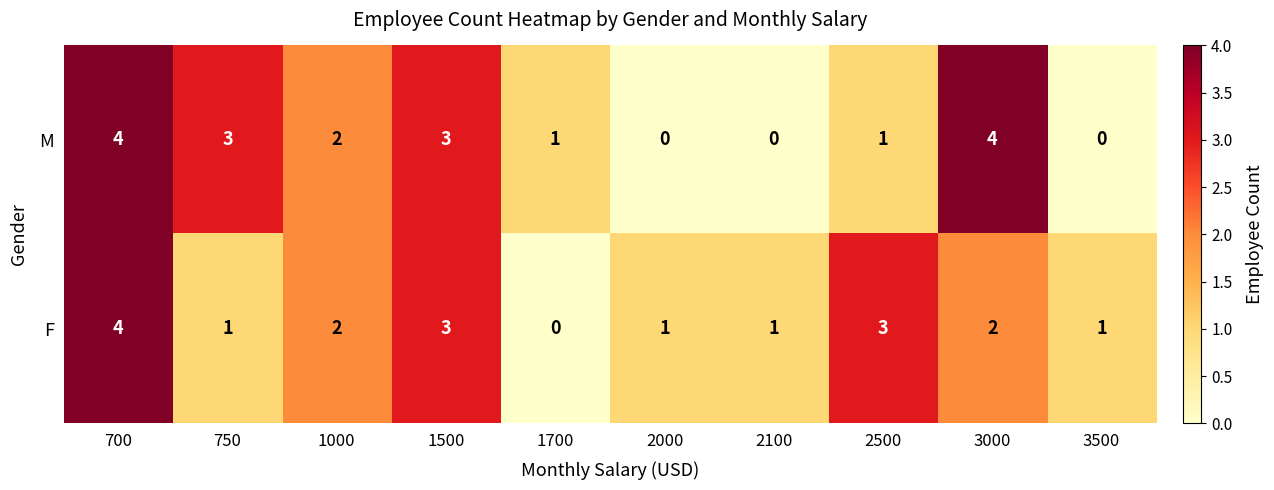

What is the greatest value displayed?

4